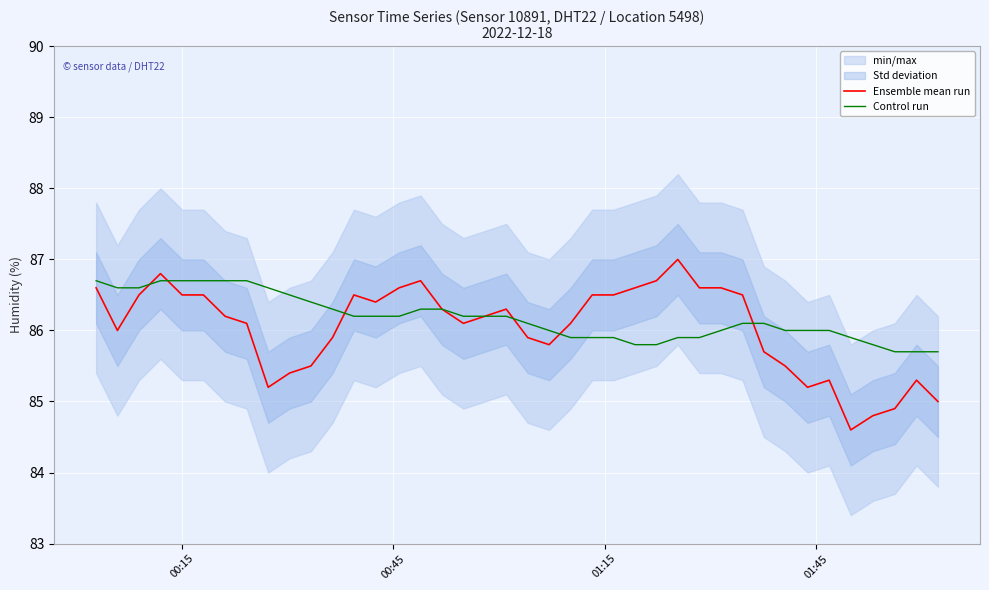

What is the minimum value for Control run?

85.7